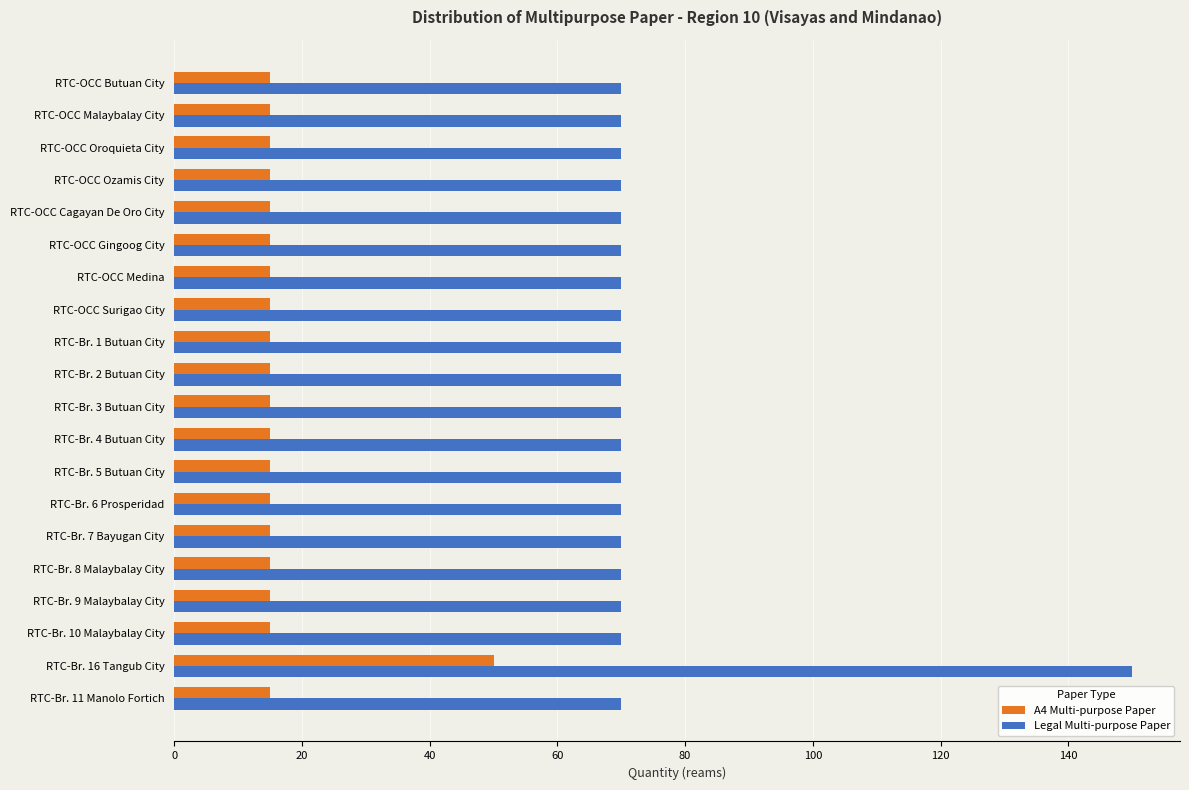

True or false: Legal Multi-purpose Paper has a value of 93 at RTC-Br. 7 Bayugan City.

False